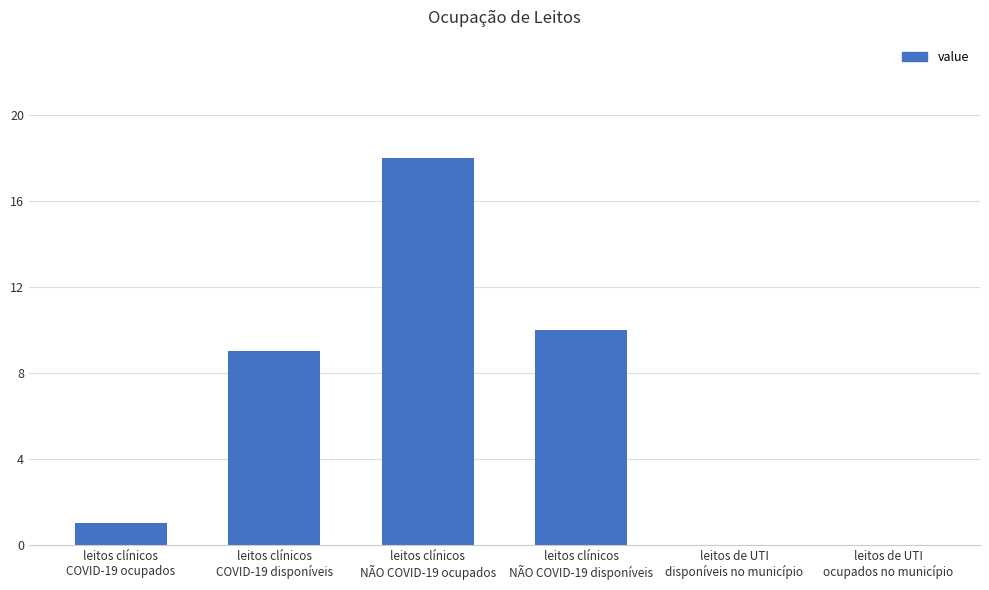

What is the approximate value at leitos clínicos
NÃO COVID-19 ocupados, to the nearest 5?

20